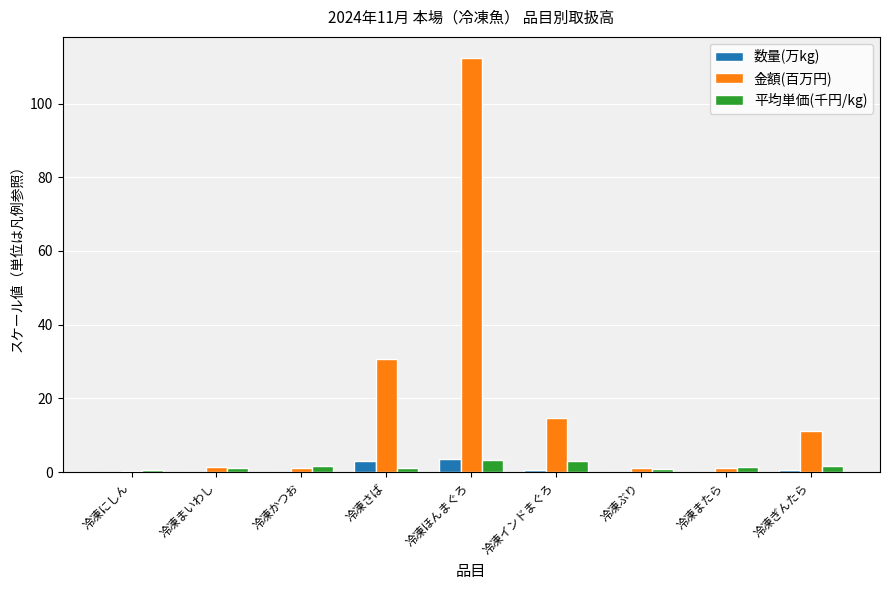

Between 冷凍インドまぐろ and 冷凍またら, which series saw the biggest shift?

金額(百万円)